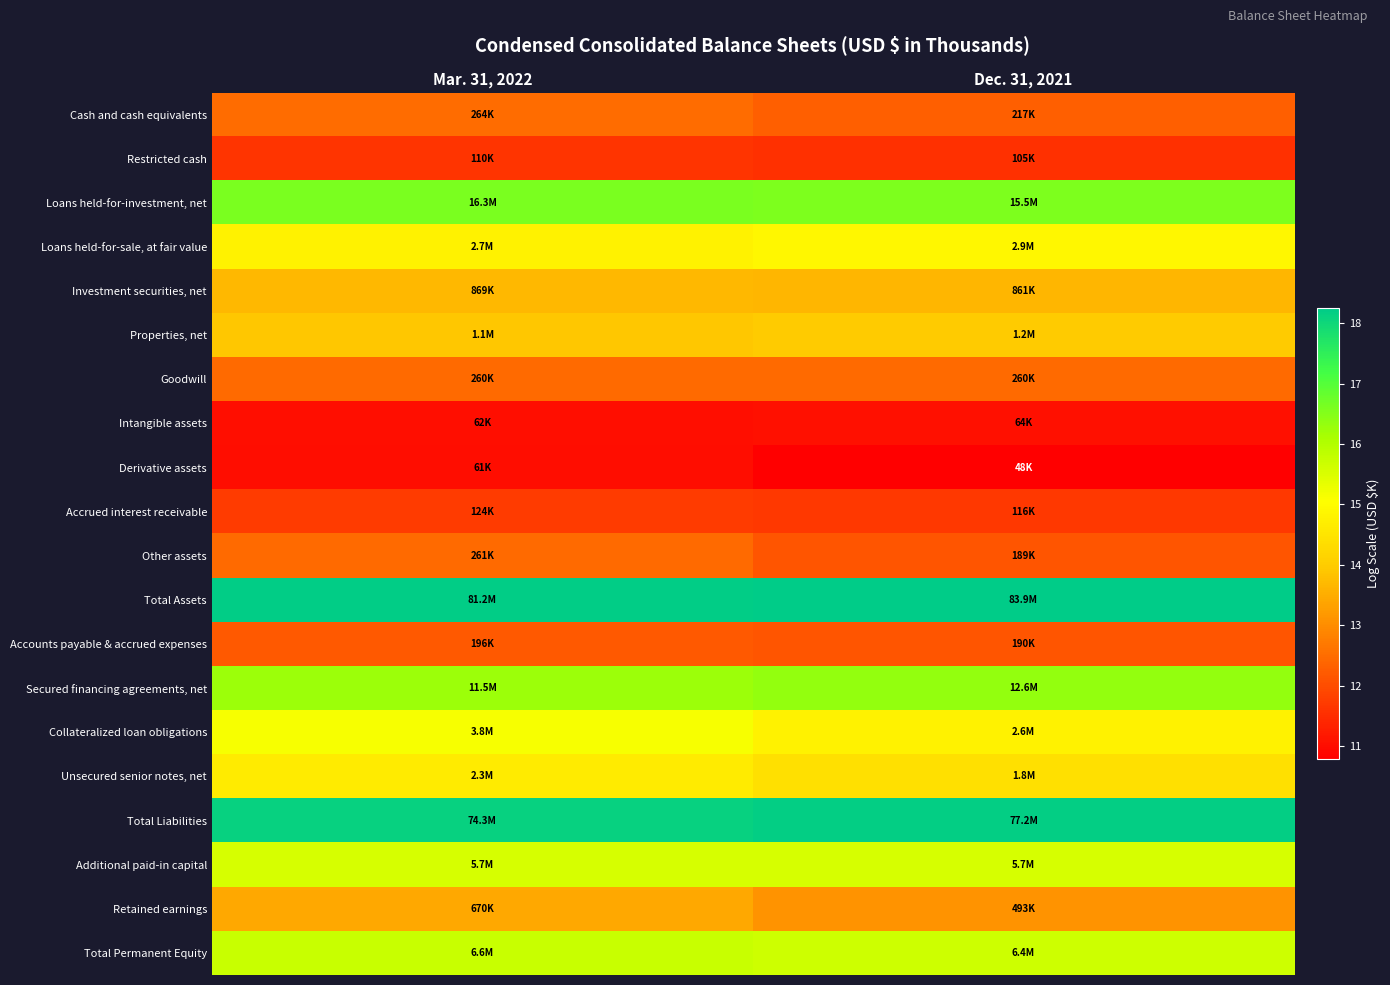

What is the difference between the highest and lowest values at Dec. 31, 2021?

7.5